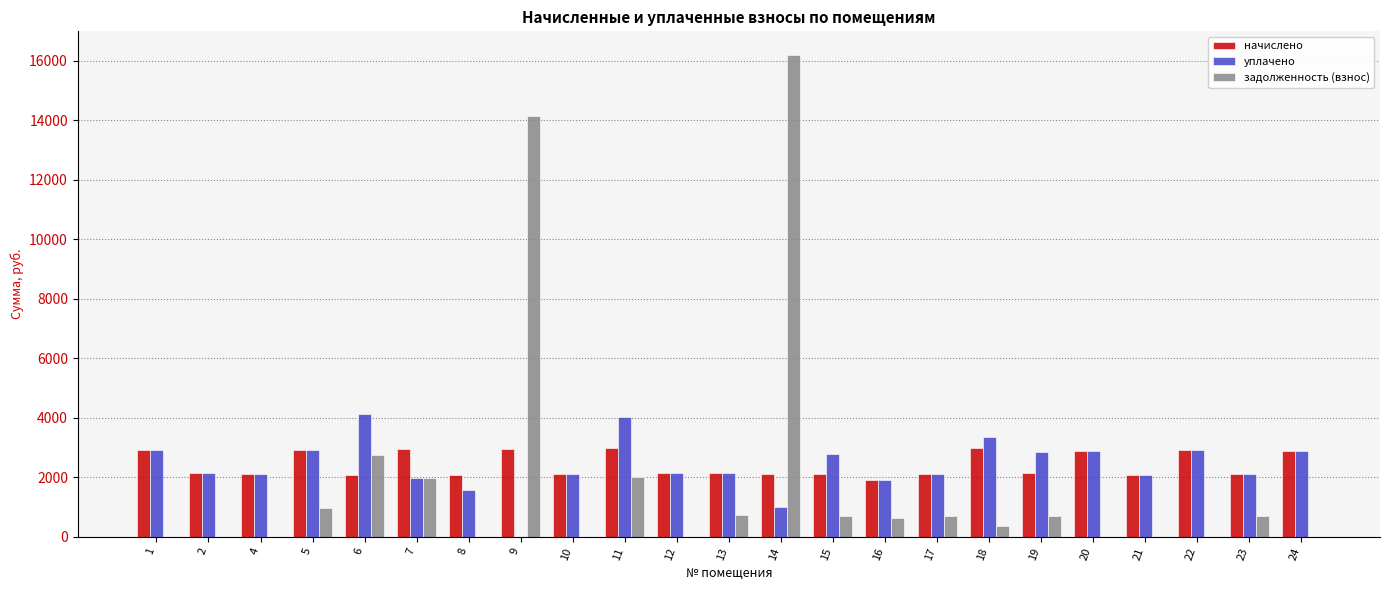

Between 9 and 17, which series saw the biggest shift?

задолженность (взнос)